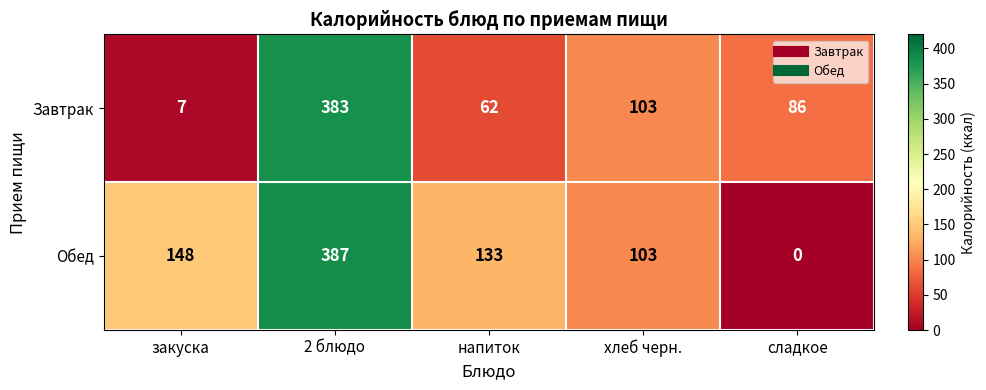

Which series has the largest range (max minus min)?

Обед